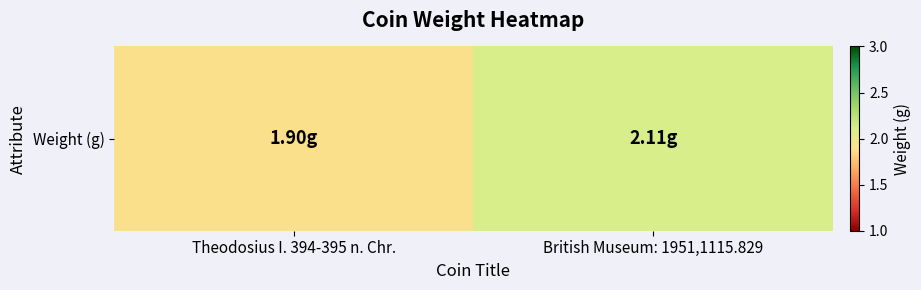

At which category does the chart reach its minimum across all series?

Theodosius I. 394-395 n. Chr.